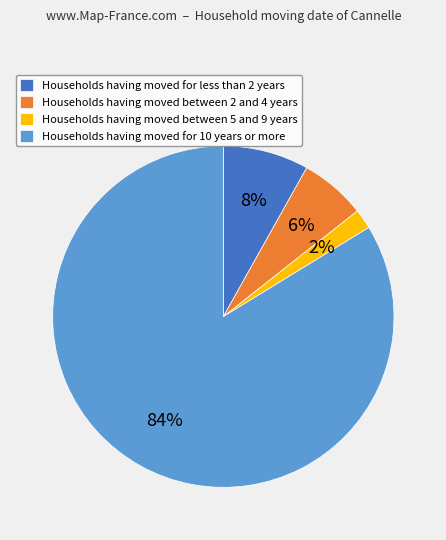

Do Households having moved for less than 2 years and Households having moved for 10 years or more together represent more than half of the pie?

Yes